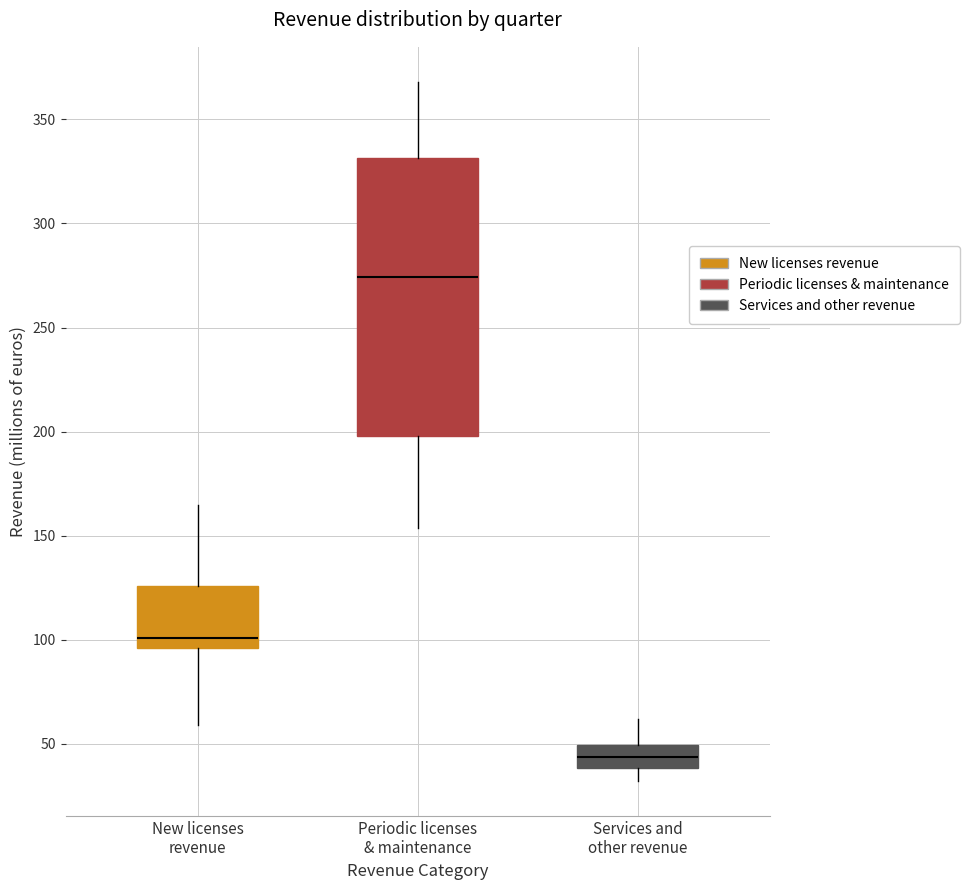

Which box has the highest median line?

Periodic licenses & maintenance